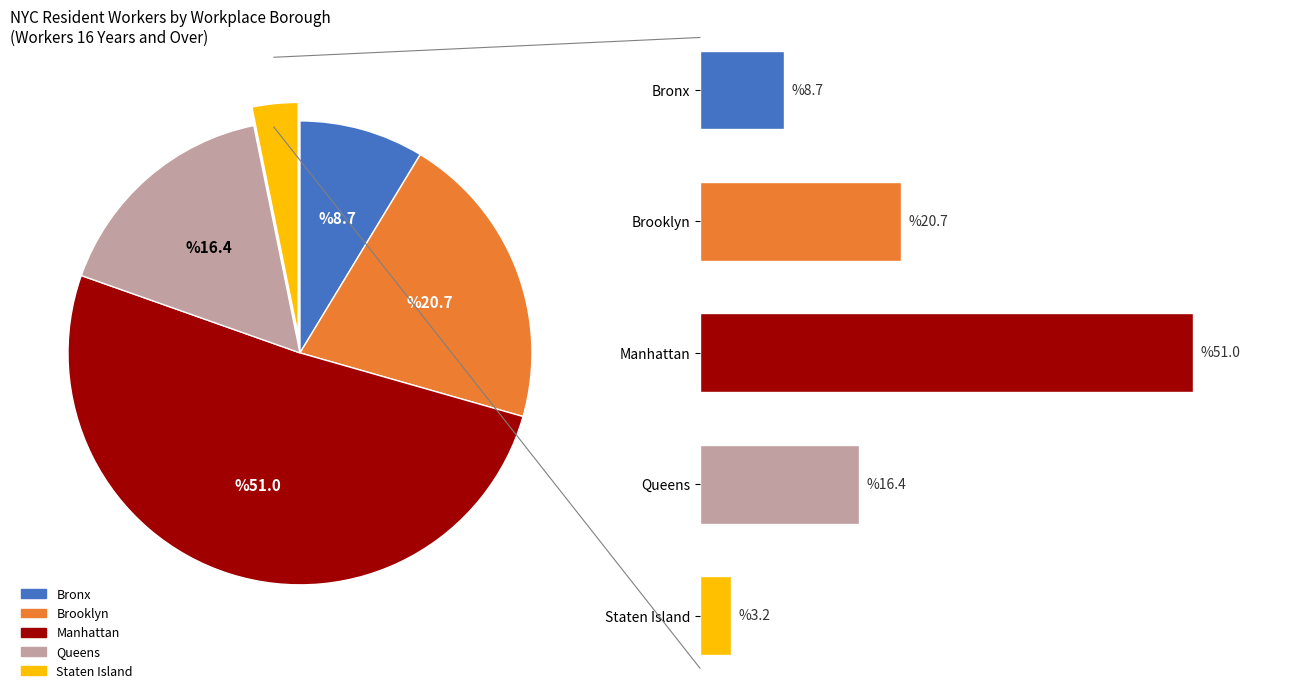

Count the number of slices in the pie.

5